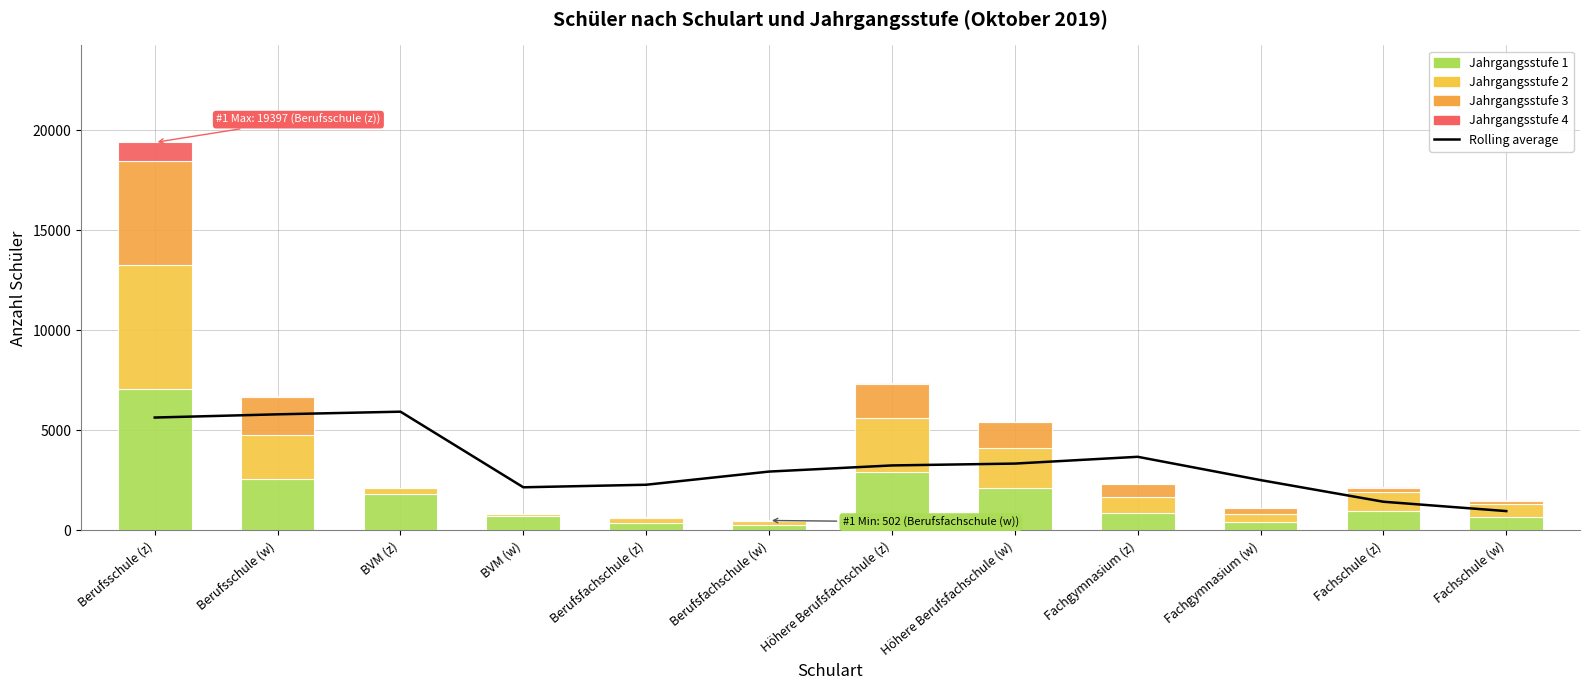

What is the label of the 8th bar from the left?

Höhere Berufsfachschule (w)